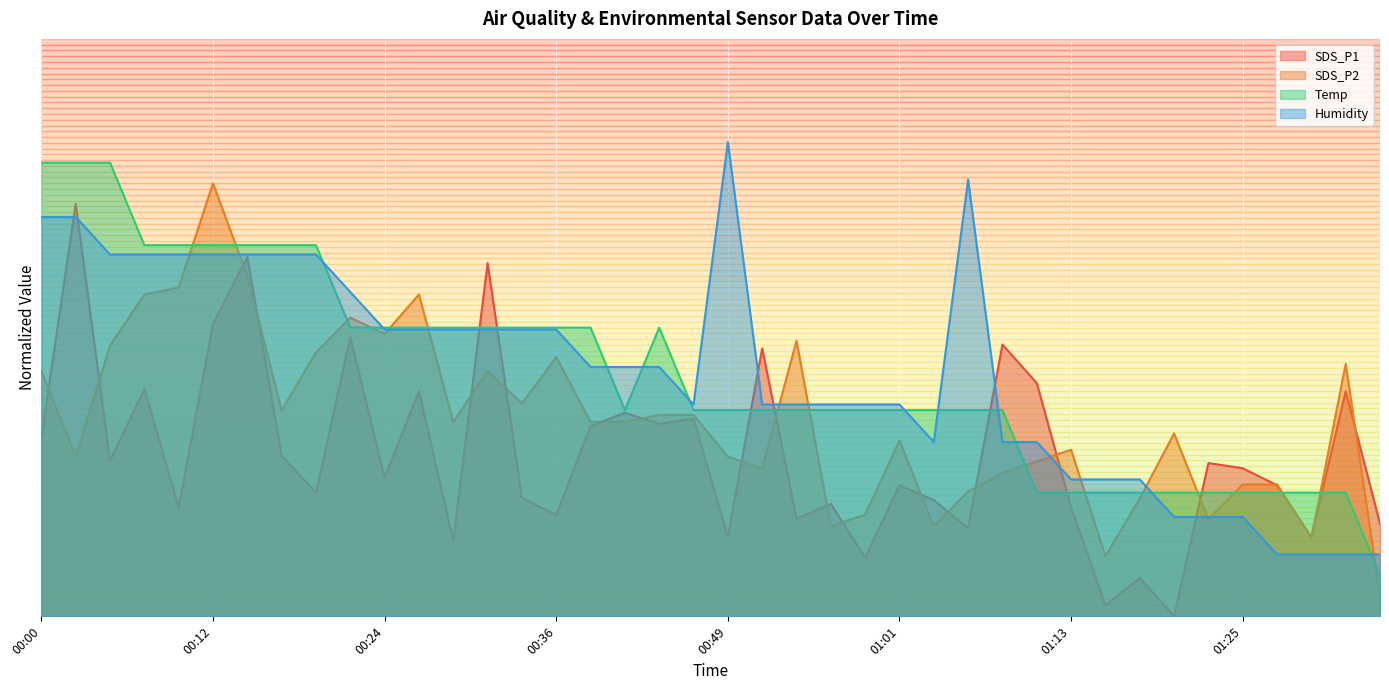

What is the approximate value of SDS_P1 at 00:05?

0.4